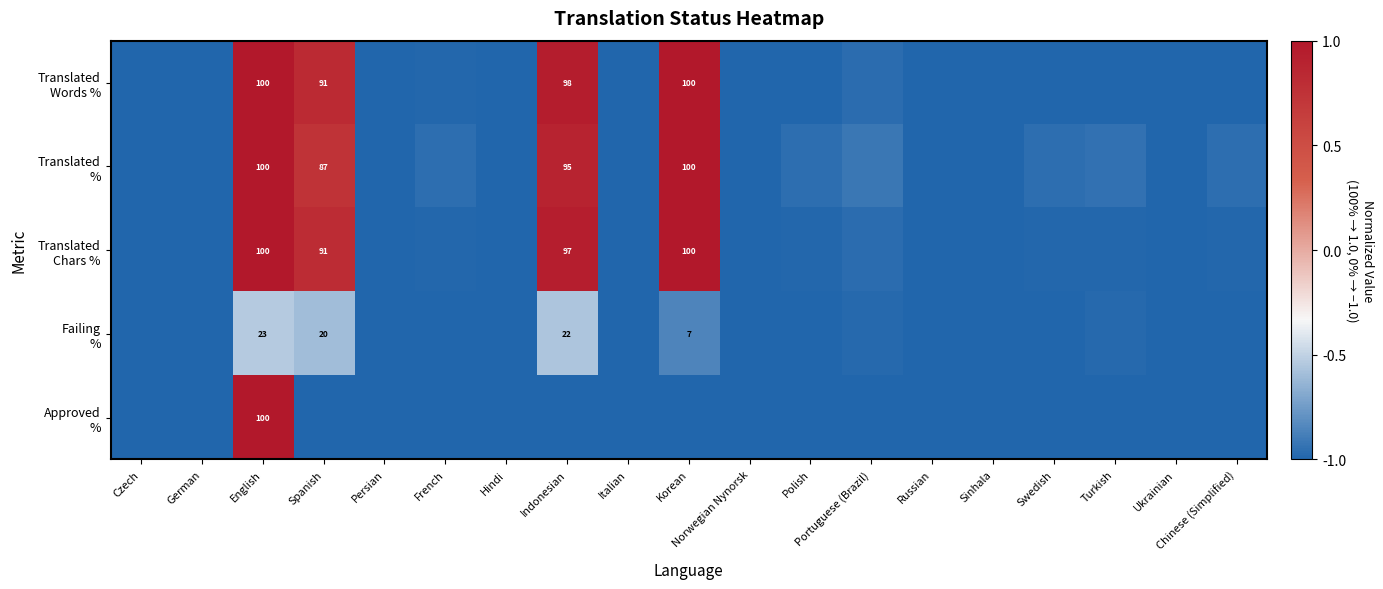

How many series are shown in this chart?

5